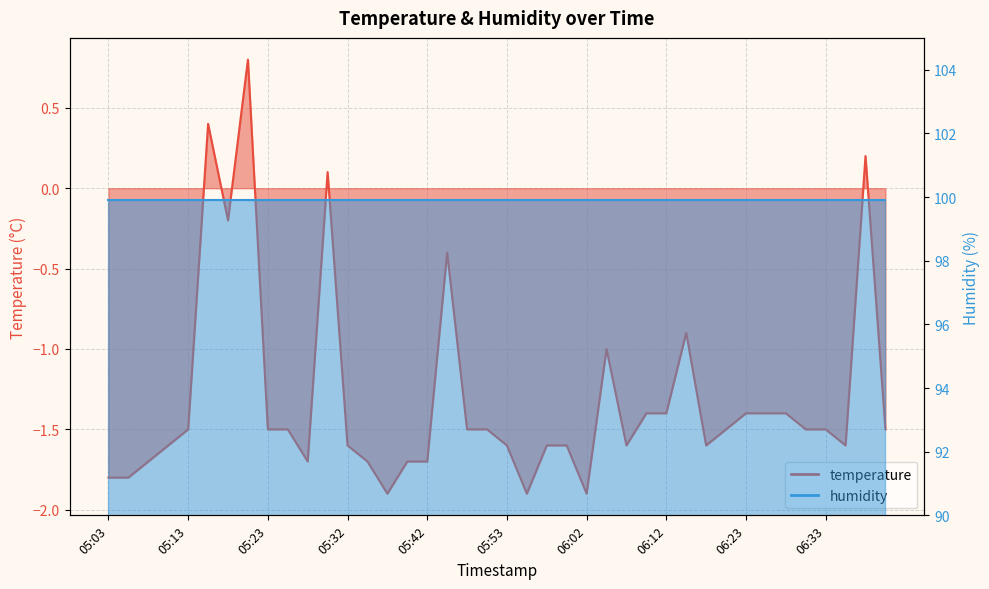

What is the difference between the values at 06:38 and 06:00?

1.8